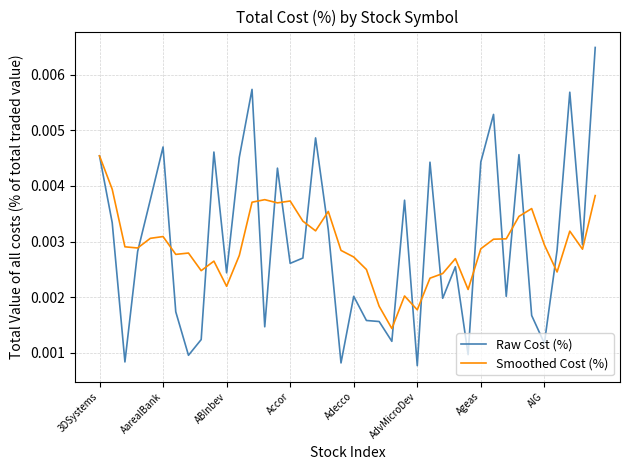

In Raw Cost (%), how many points are lower than both neighbors (excluding endpoints)?

13